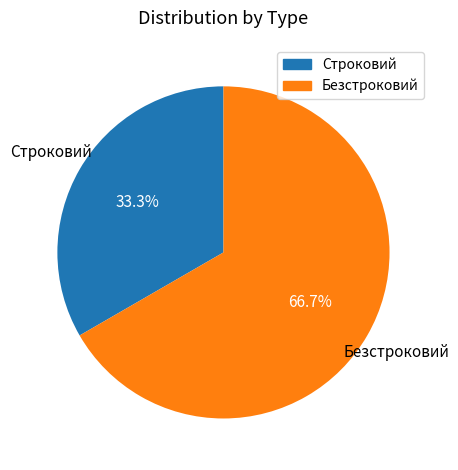

How many slices are in this pie chart?

2